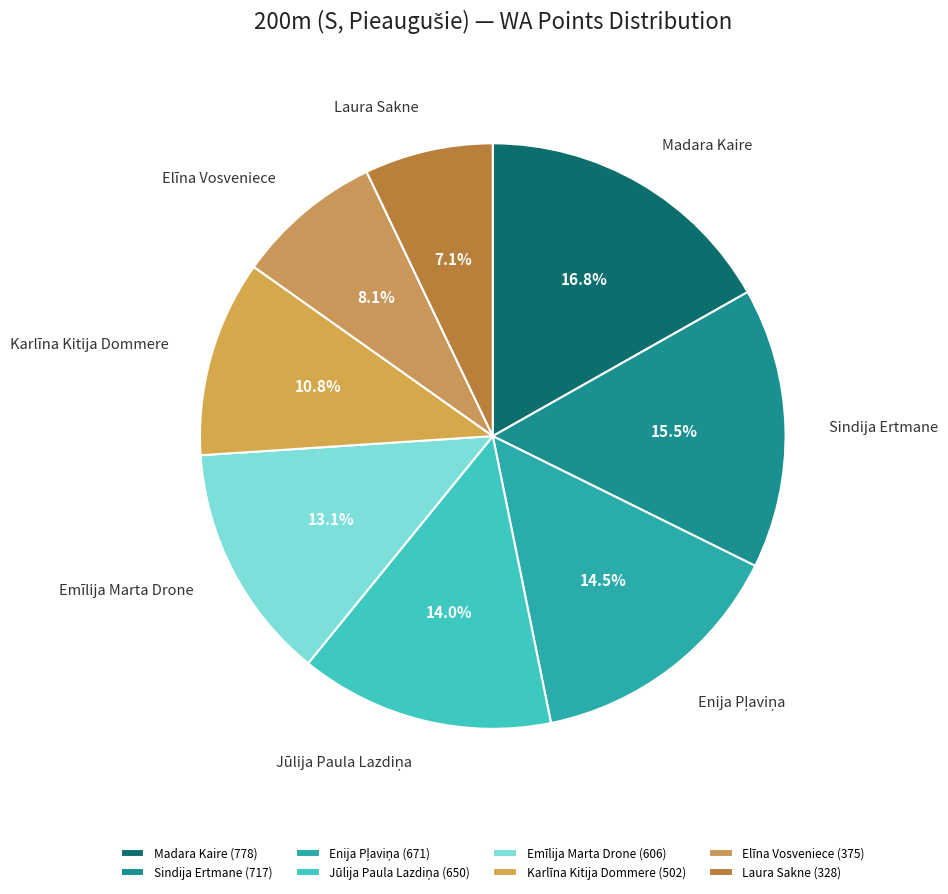

What portion of the pie excludes Madara Kaire?

83.2%